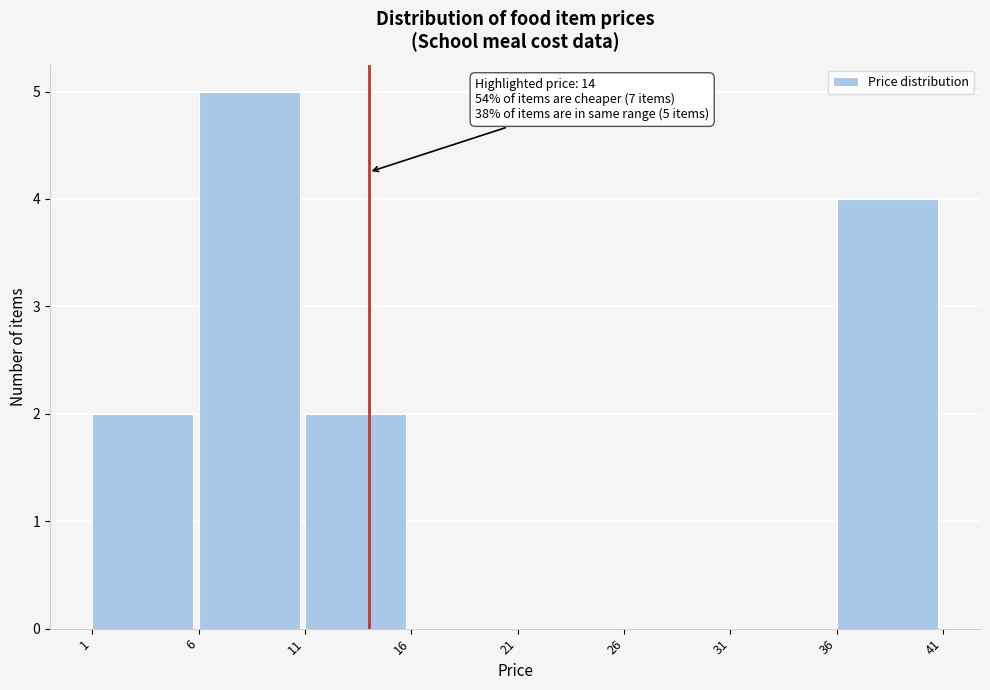

Which range on the x-axis has the tallest bar?

6 to 11